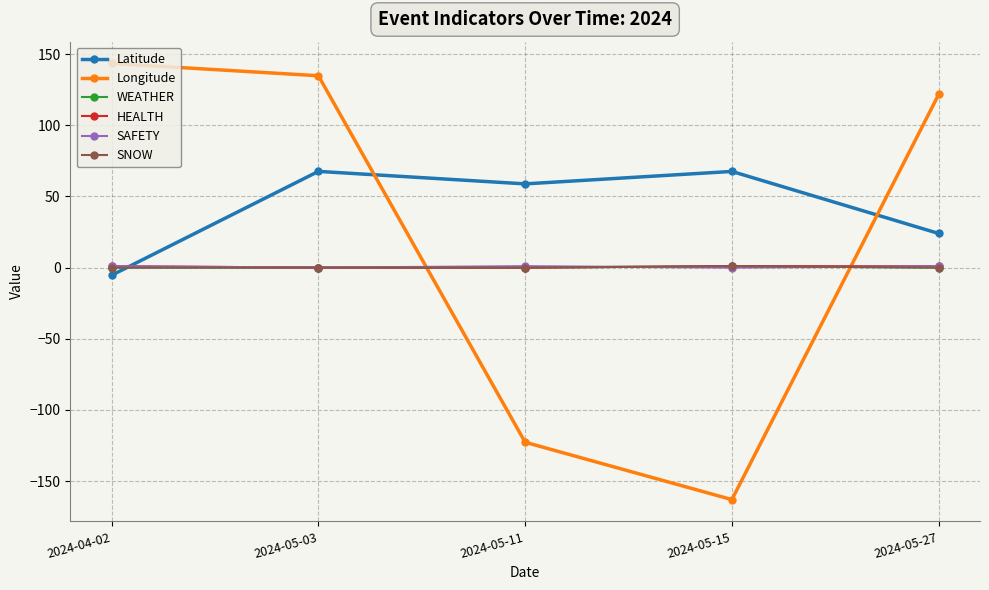

Reading left to right, what are all the values shown in this chart?

Latitude: 2024-04-02=-5.4	2024-05-03=67.6	2024-05-11=58.8	2024-05-15=67.6	2024-05-27=24.0
Longitude: 2024-04-02=143.4	2024-05-03=134.8	2024-05-11=-122.7	2024-05-15=-163.0	2024-05-27=121.6
WEATHER: 2024-04-02=0.0	2024-05-03=0.0	2024-05-11=0.0	2024-05-15=1.0	2024-05-27=0.0
HEALTH: 2024-04-02=1.0	2024-05-03=0.0	2024-05-11=0.0	2024-05-15=1.0	2024-05-27=1.0
SAFETY: 2024-04-02=1.0	2024-05-03=0.0	2024-05-11=1.0	2024-05-15=0.0	2024-05-27=1.0
SNOW: 2024-04-02=0.0	2024-05-03=0.0	2024-05-11=0.0	2024-05-15=1.0	2024-05-27=0.0